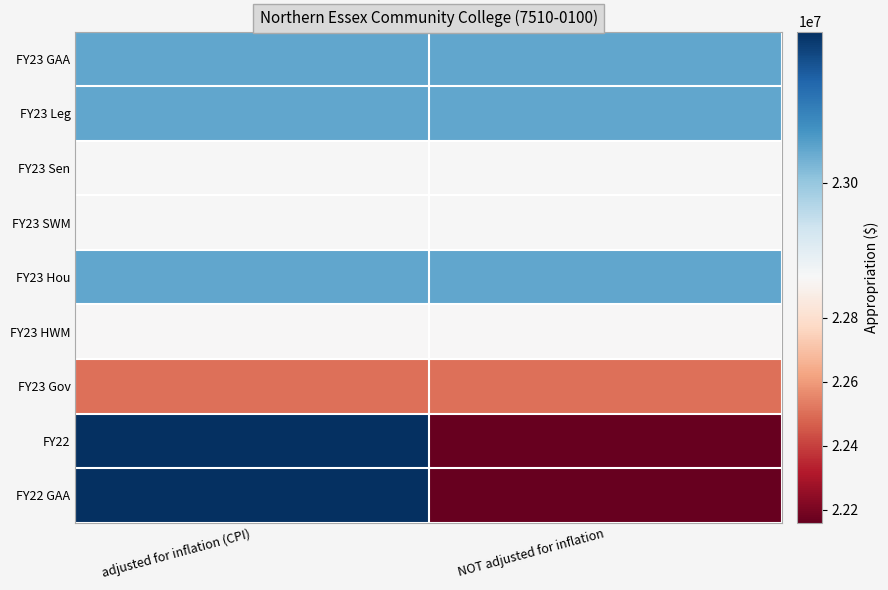

What is the total value across all series at adjusted for inflation (CPI)?

206598197